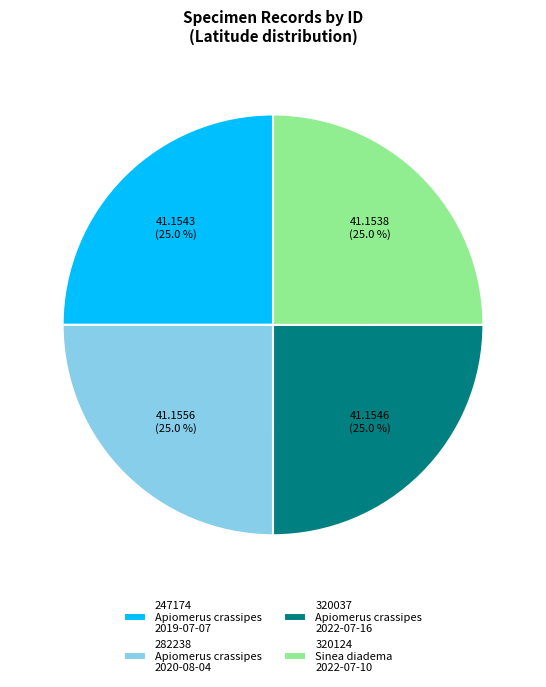

What is the ratio of the value at 282238 Apiomerus crassipes 2020-08-04 to the value at 247174 Apiomerus crassipes 2019-07-07?

1.0